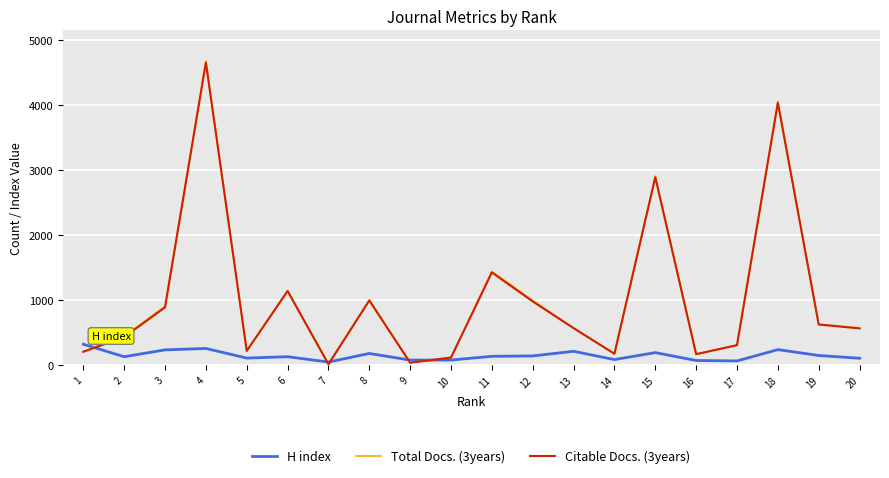

The value of Citable Docs. (3years) at 19 is 1071. True or false?

False